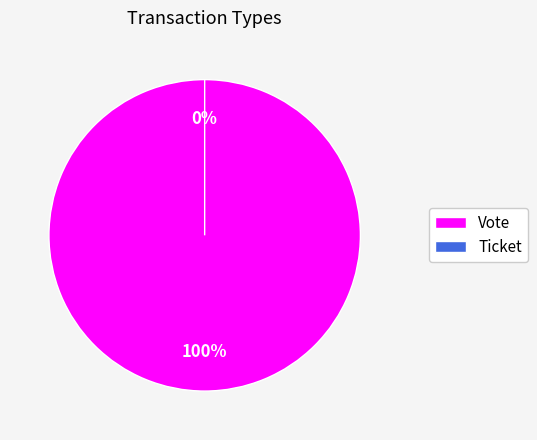

Which has a higher value, Vote or Ticket?

Vote